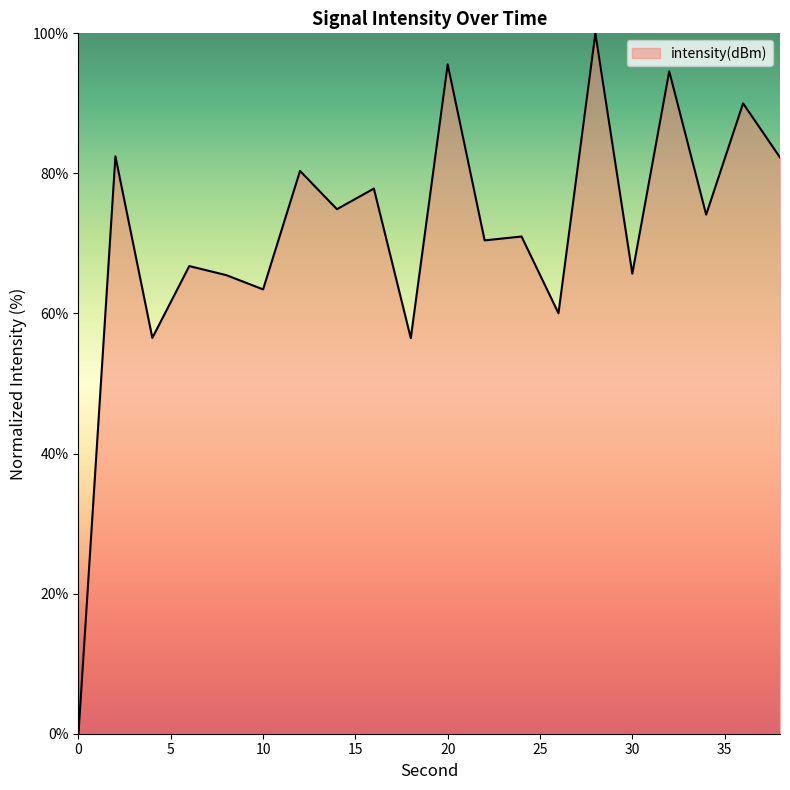

What is the greatest value displayed?

100.0